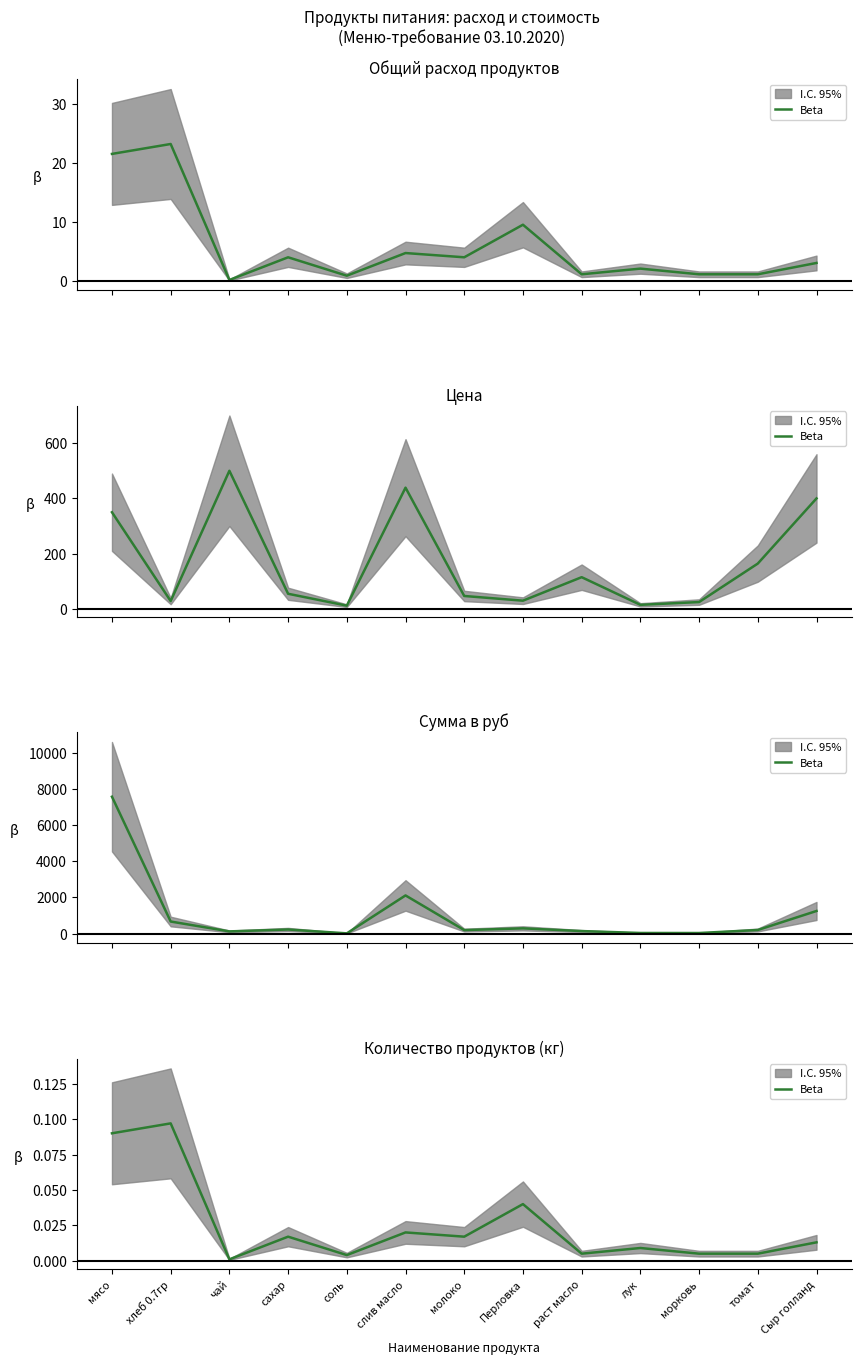

What position from the left is Перловка?

8